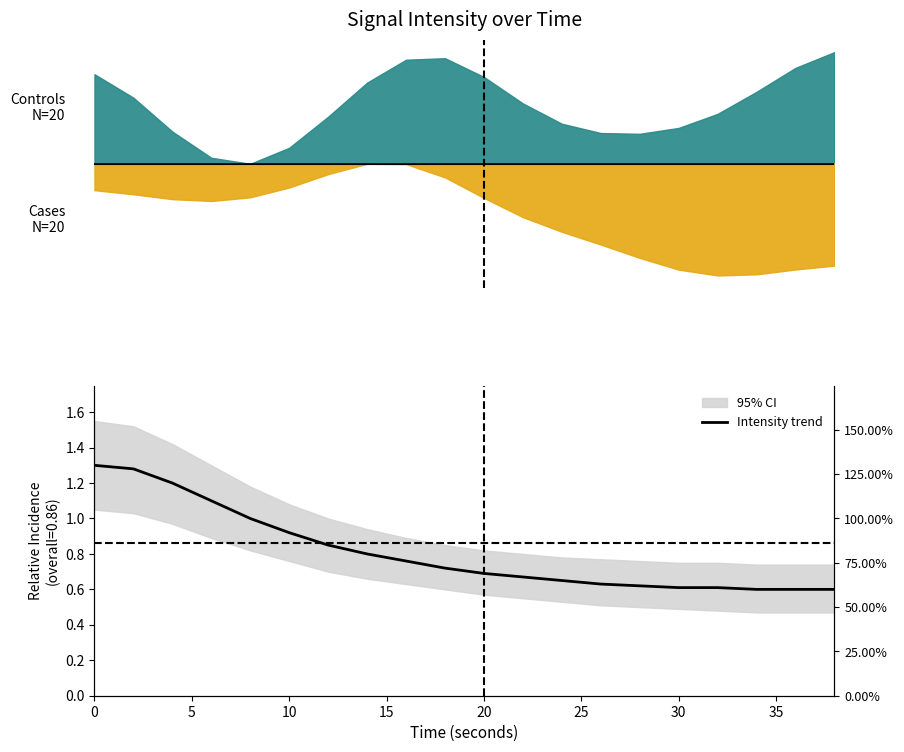

At which label is the value closest to 0?

17